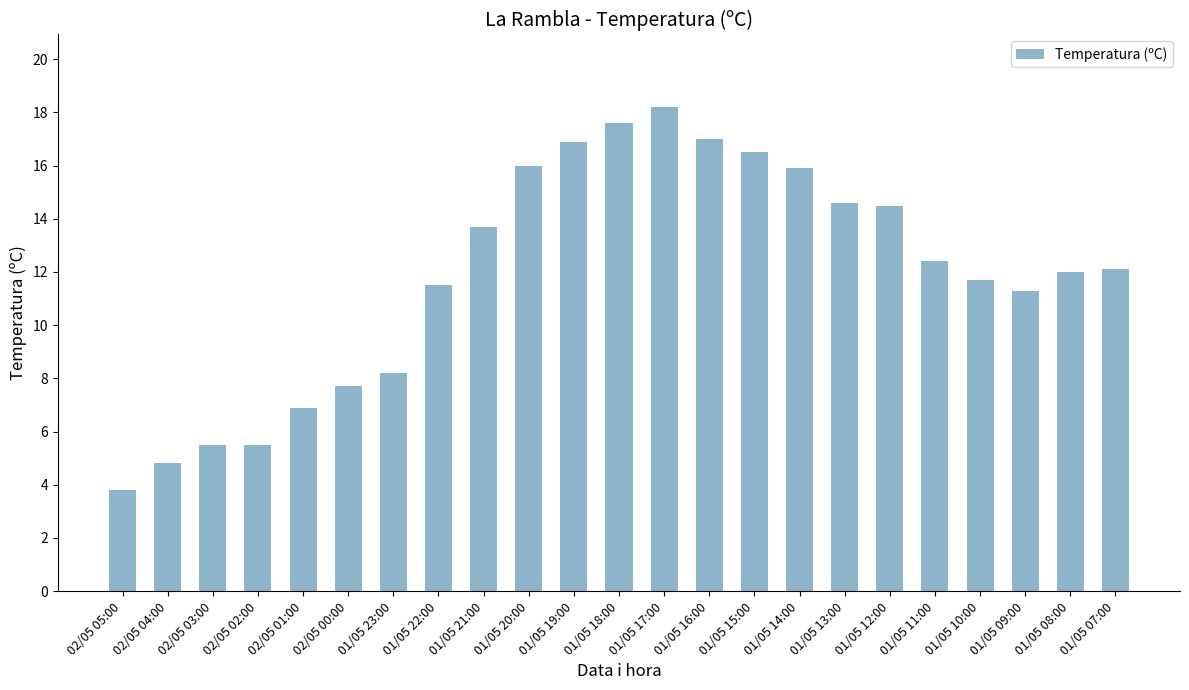

What is the difference between the maximum and minimum values?

14.4